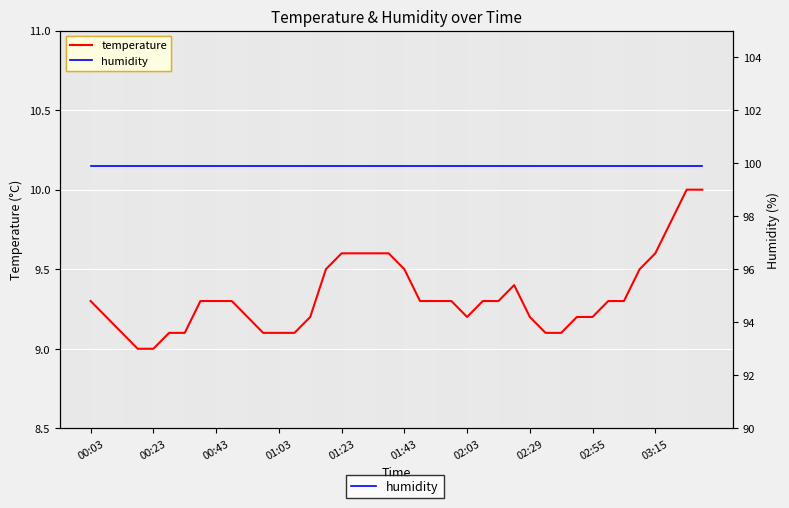

What is the average value of the temperature series?

9.3